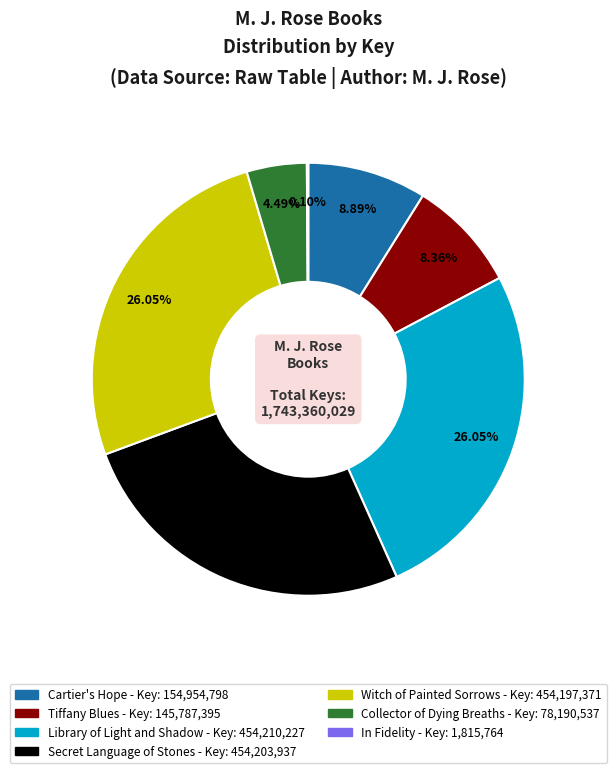

Is there a majority slice in this chart?

No